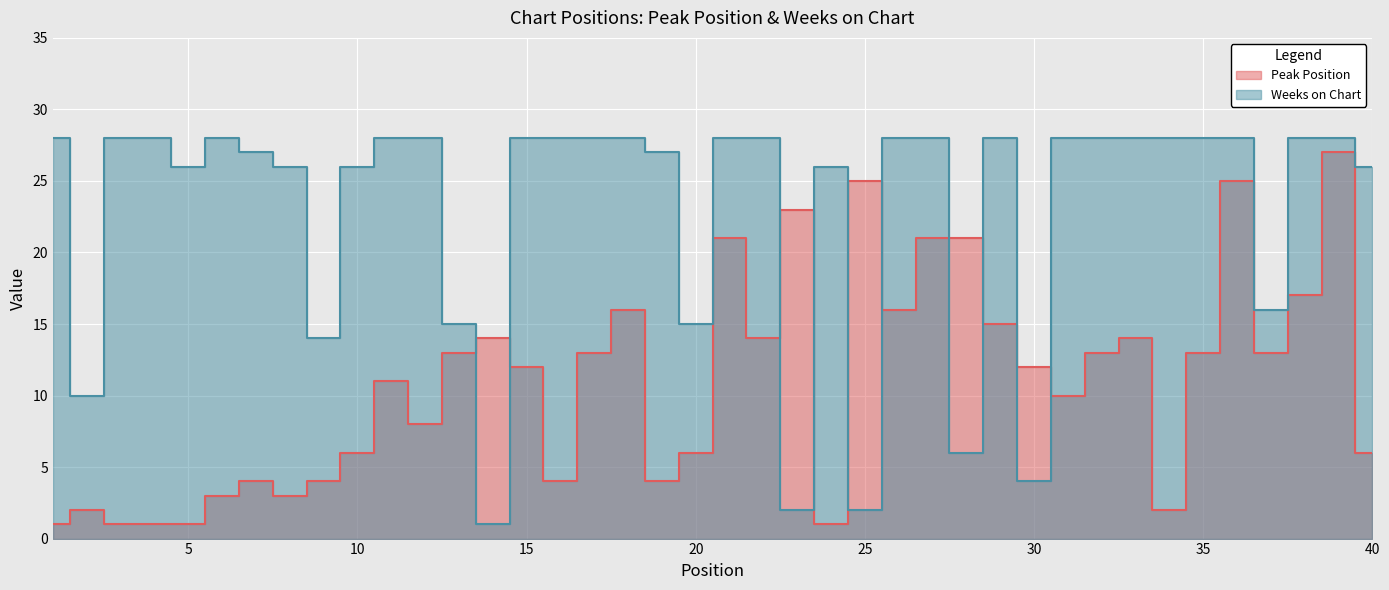

Which category has the lowest value across all series?

1